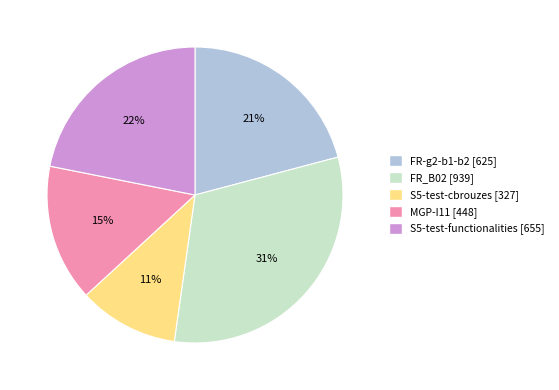

How many segments does this pie chart have?

5